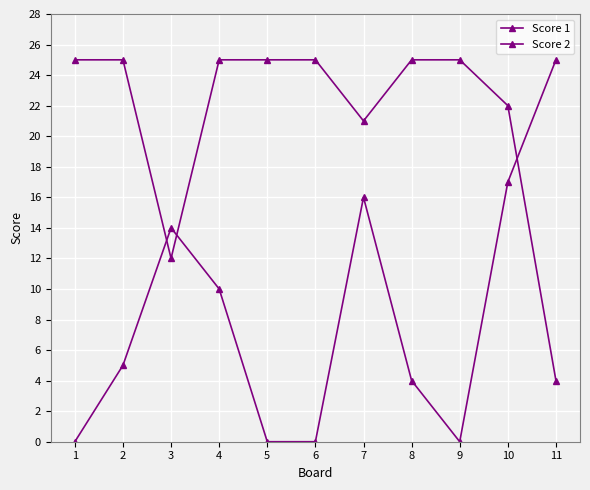

How many distinct data groups are displayed?

2